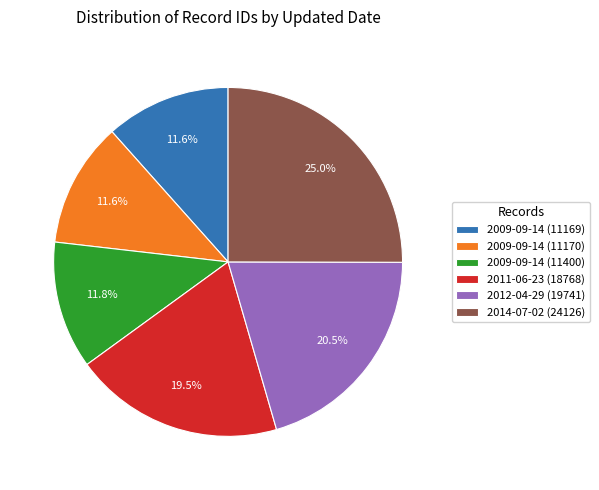

Approximately how many times larger is the value at 2009-09-14 (11170) compared to 2012-04-29 (19741)?

0.6